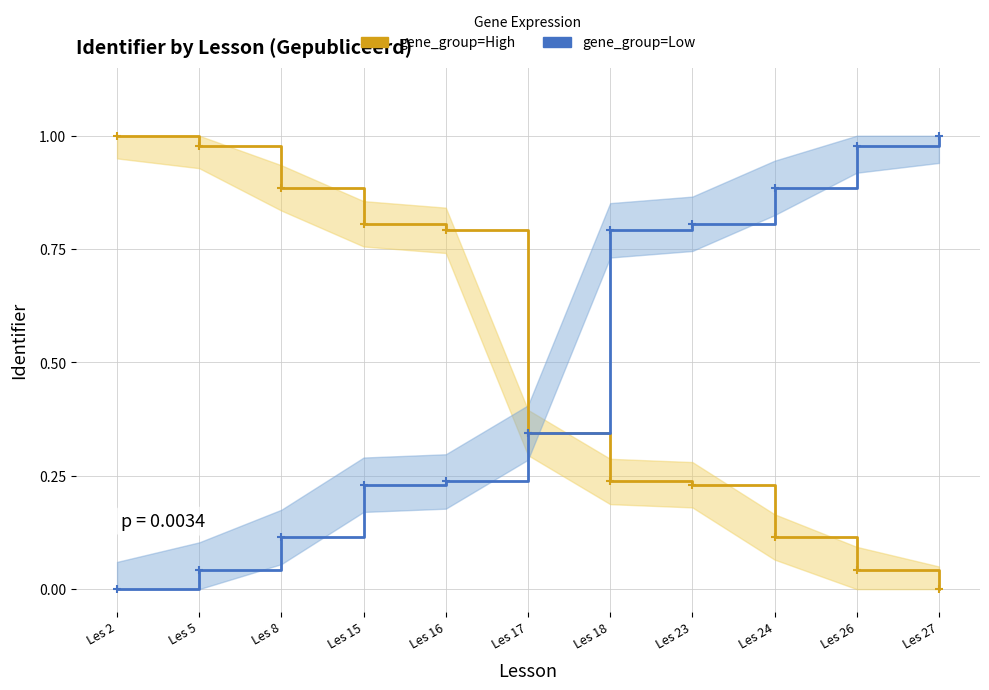

Rank the series at Les 23 from lowest to highest value.

gene_group=High, gene_group=Low